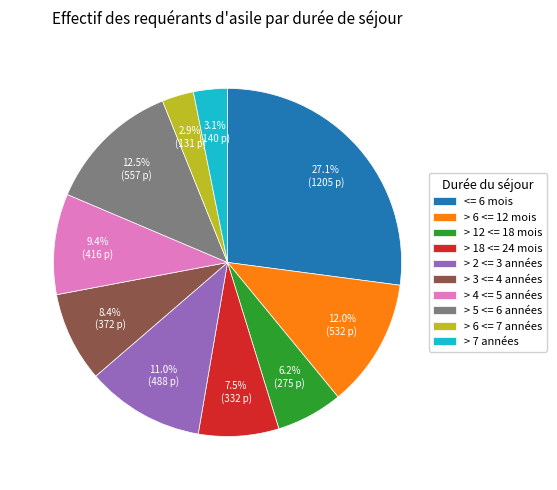

To the nearest percent, what portion does > 2 <= 3 années represent?

11%